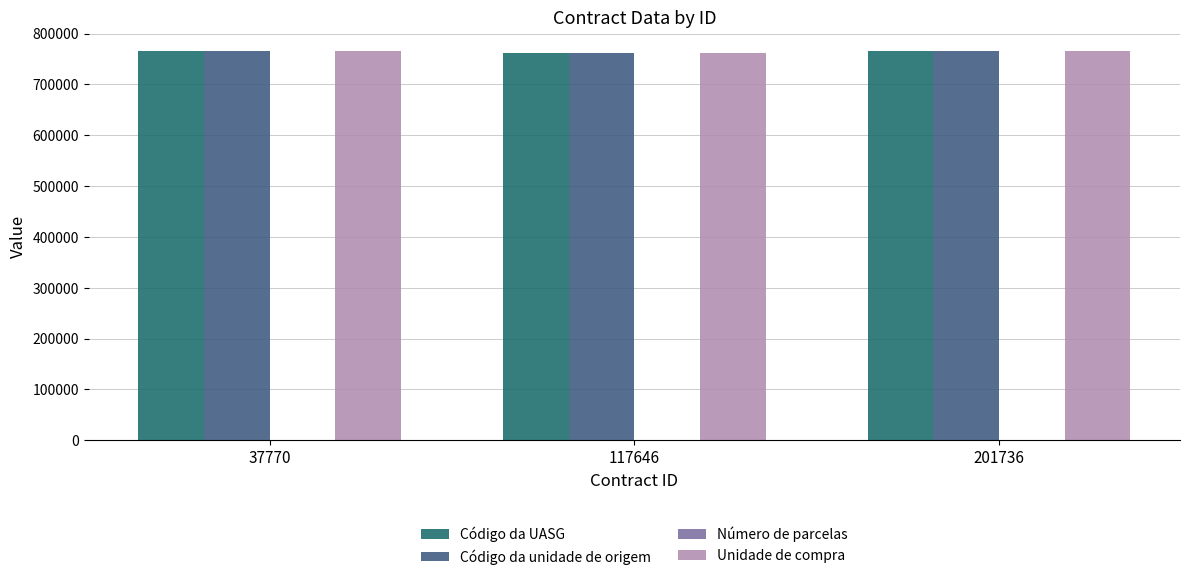

True or false: Código da unidade de origem has a value of 166995 at 201736.

False